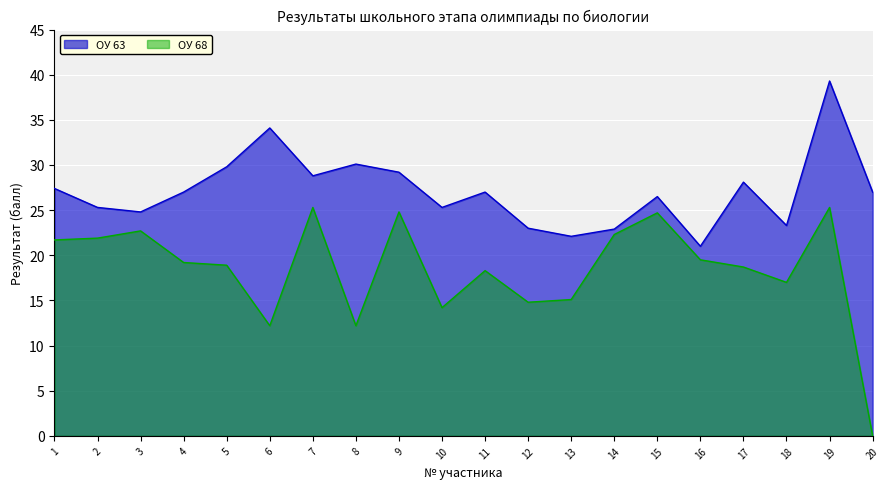

Reading left to right, what are all the values shown in this chart?

ОУ 63: 27.4	25.3	24.8	27.0	29.8	34.1	28.8	30.1	29.2	25.3	27.0	23.0	22.1	22.9	26.5	21.0	28.1	23.3	39.3	27.0
ОУ 68: 21.7	21.9	22.7	19.2	18.9	12.2	25.3	12.2	24.8	14.2	18.3	14.8	15.1	22.3	24.7	19.5	18.7	17.0	25.3	0.0